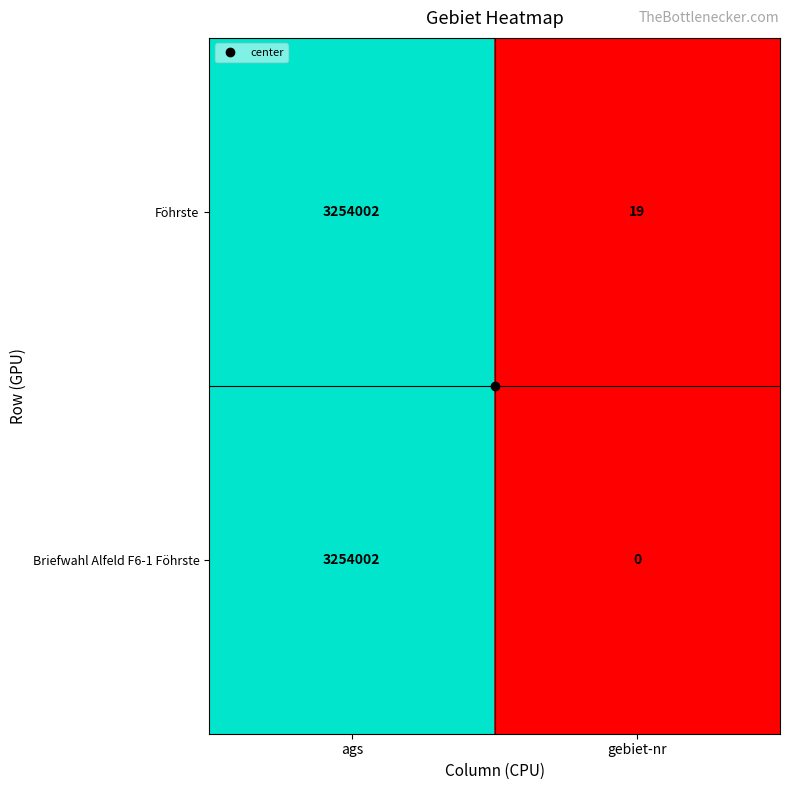

What is the greatest value displayed?

3254002